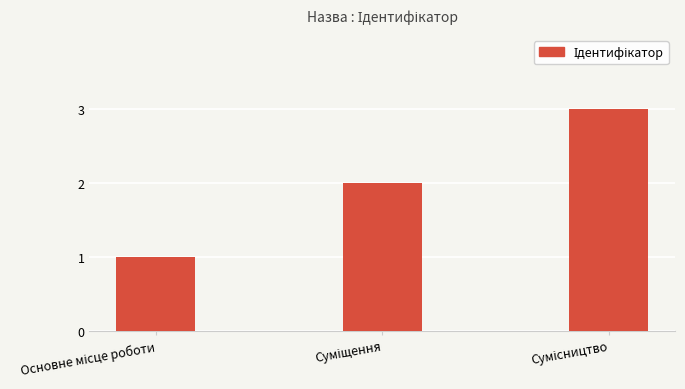

What is the difference between the second highest and minimum values?

1